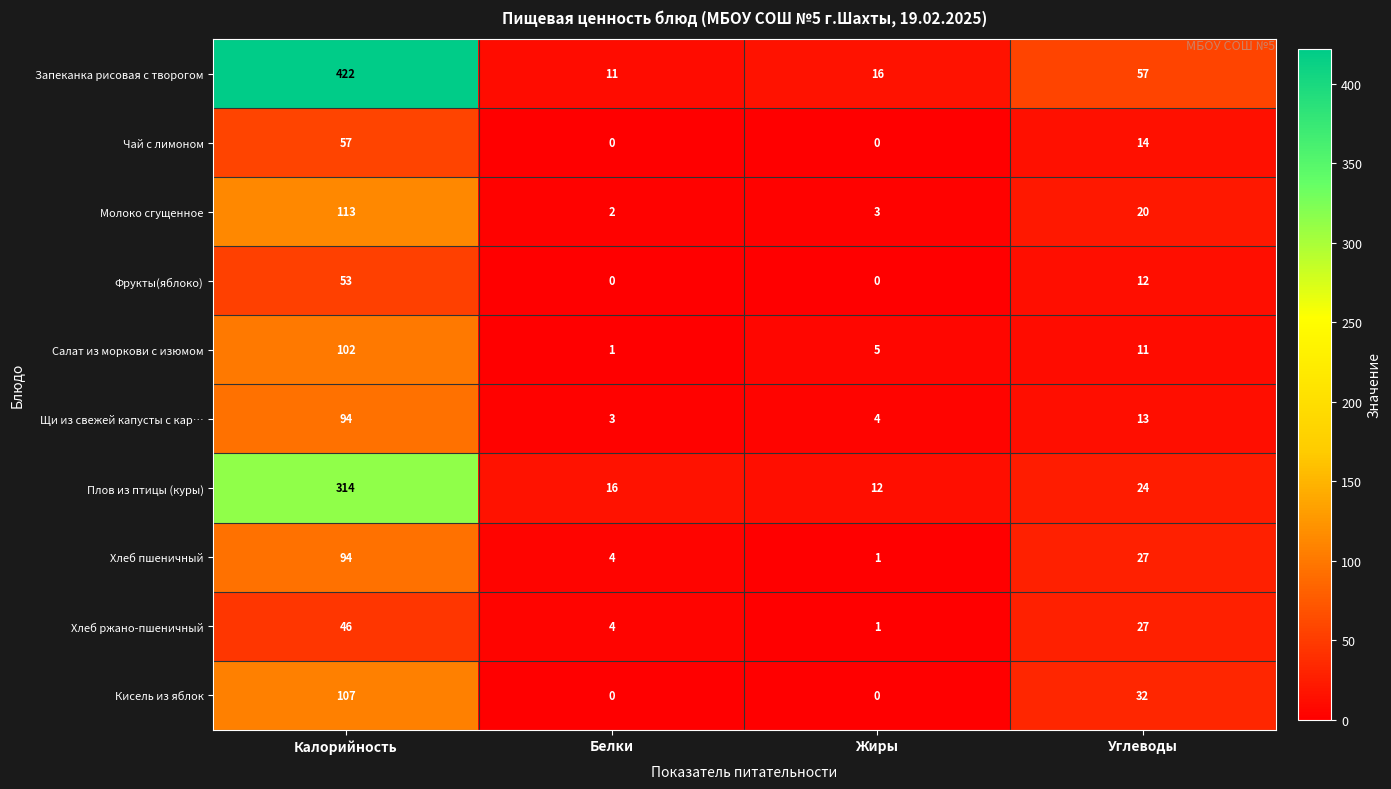

What is the sum of the Салат из моркови с изюмом values at Углеводы and Жиры?

16